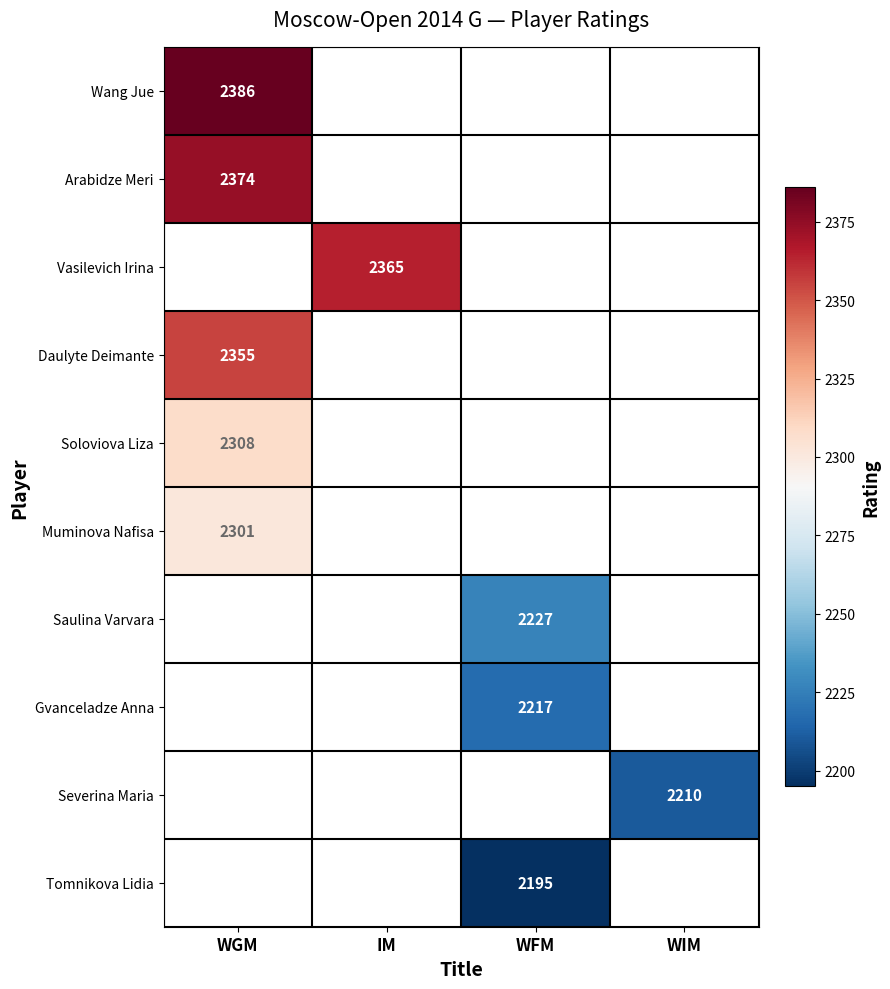

Count the number of data series in this chart.

10